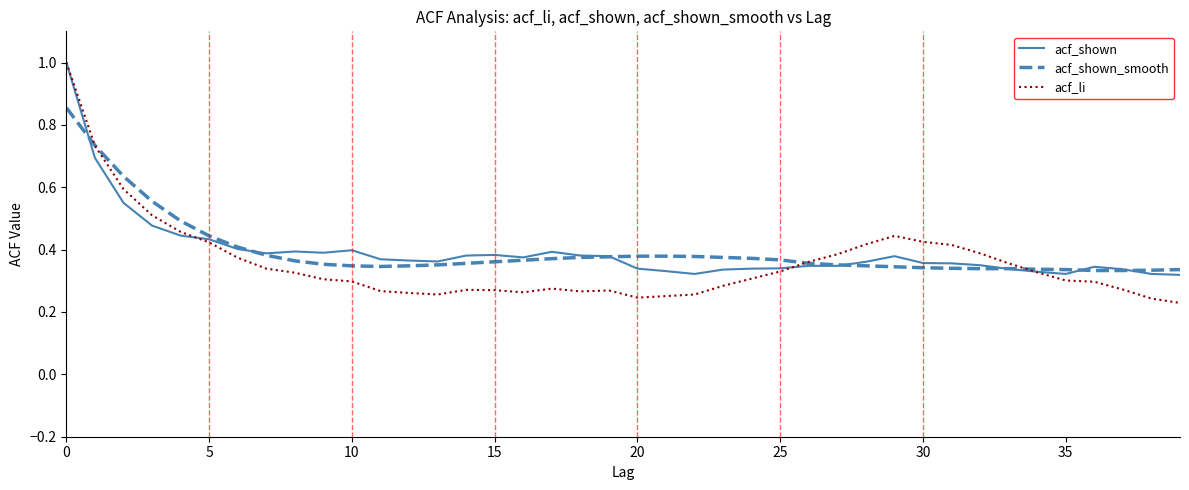

What is the greatest value displayed?

1.0